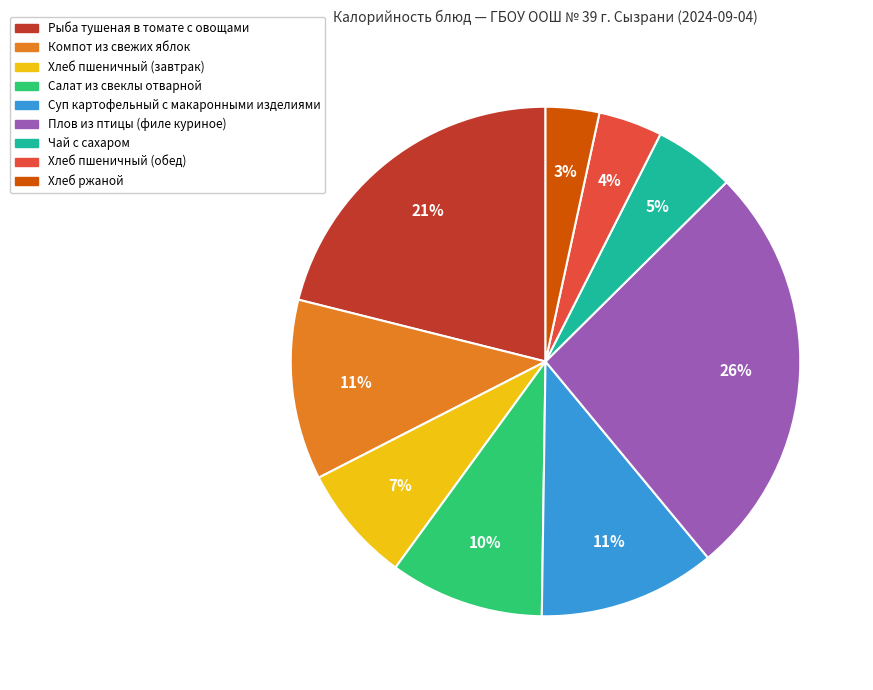

To the nearest percent, what is the difference between the largest and smallest slice percentages?

23%